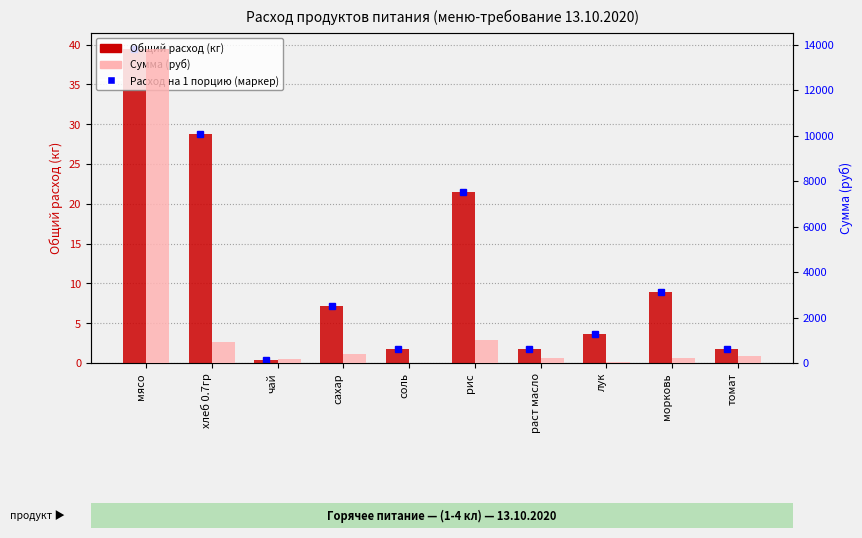

What is the difference between the Сумма (руб) values at чай and соль?

158.0